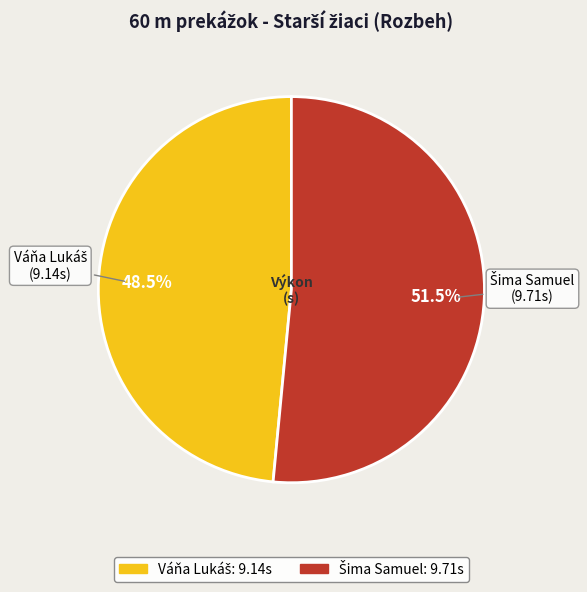

Does any single category account for the majority?

Yes